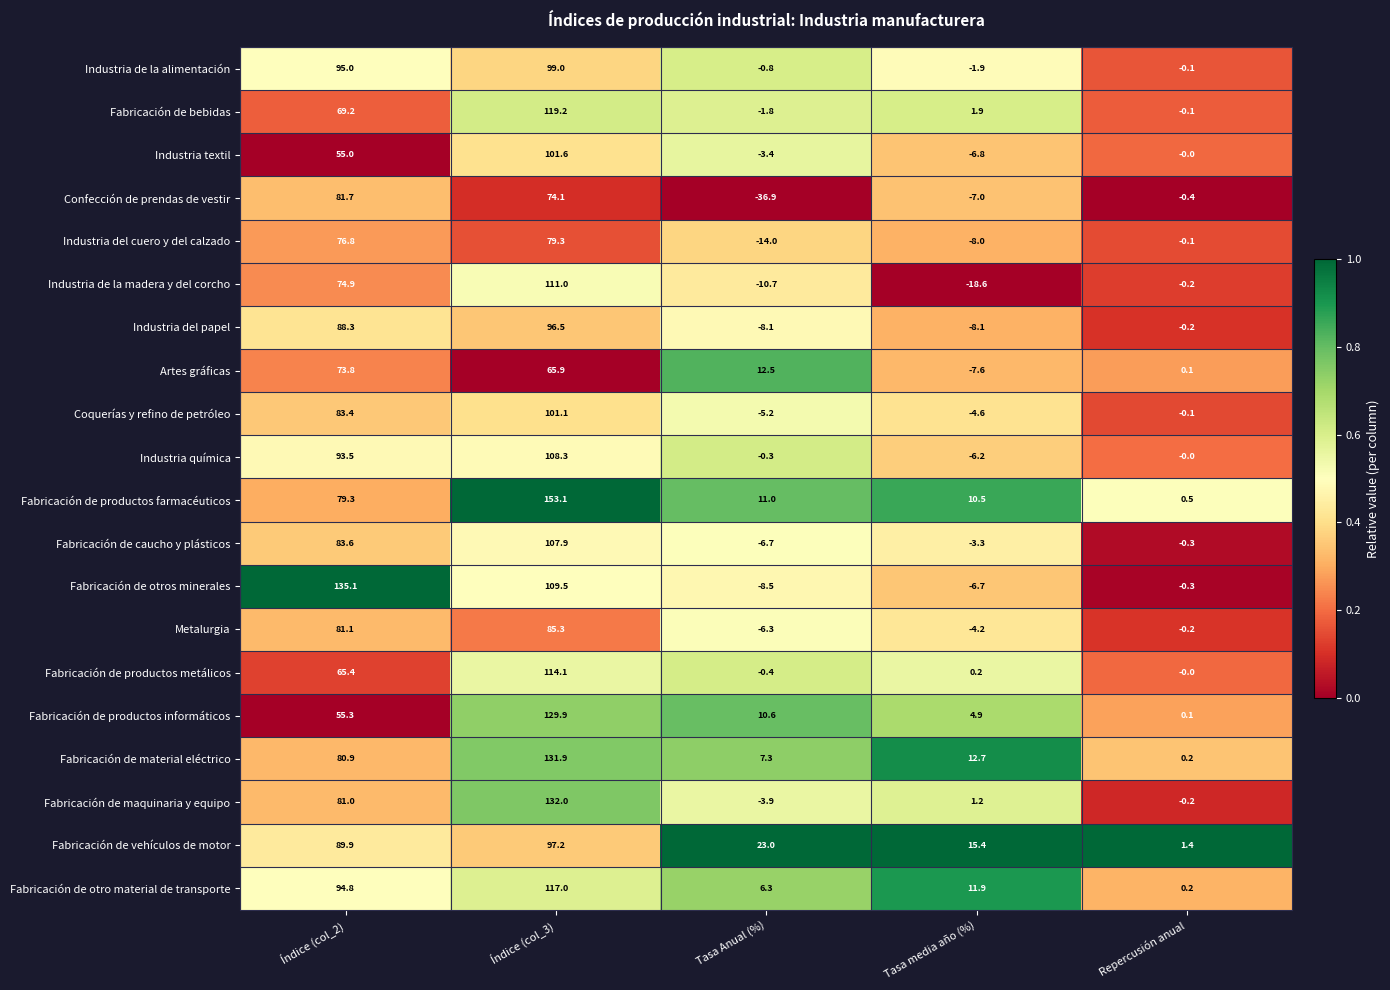

Where does the Coquerías y refino de petróleo series first go above 0?

Índice (col_2)